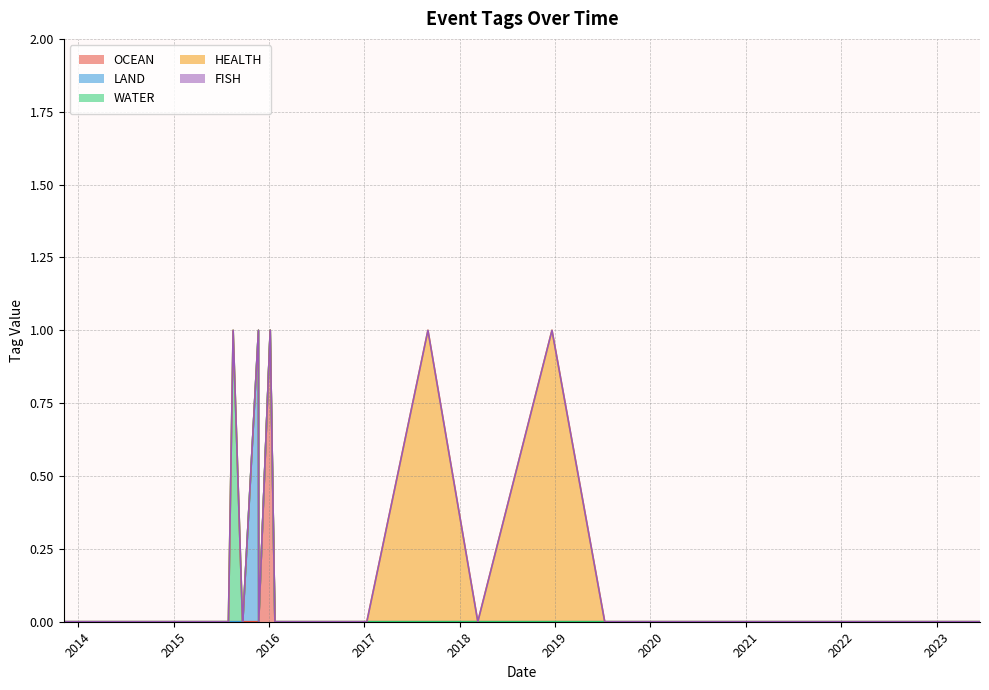

True or false: HEALTH and WATER intersect in this chart.

False